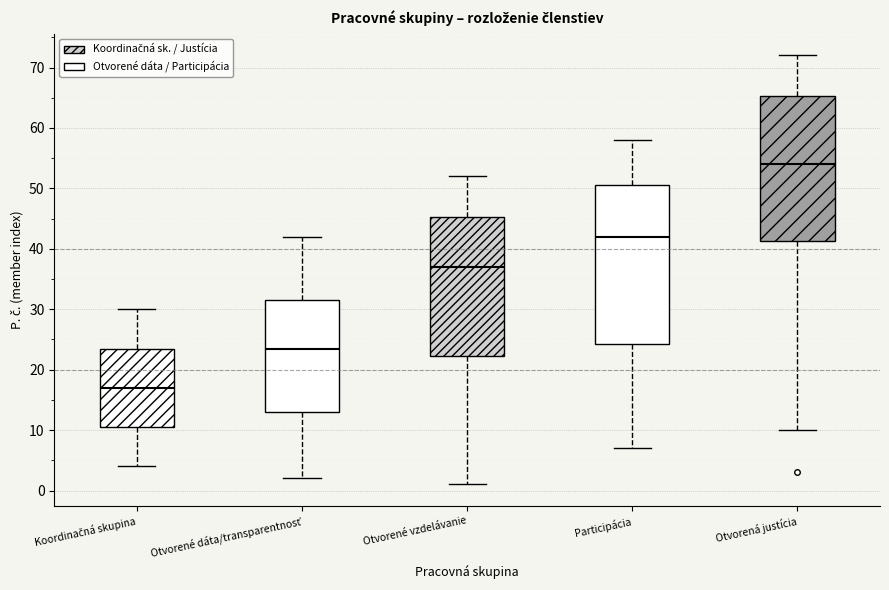

Which box's median line is the lowest?

Koordinačná skupina